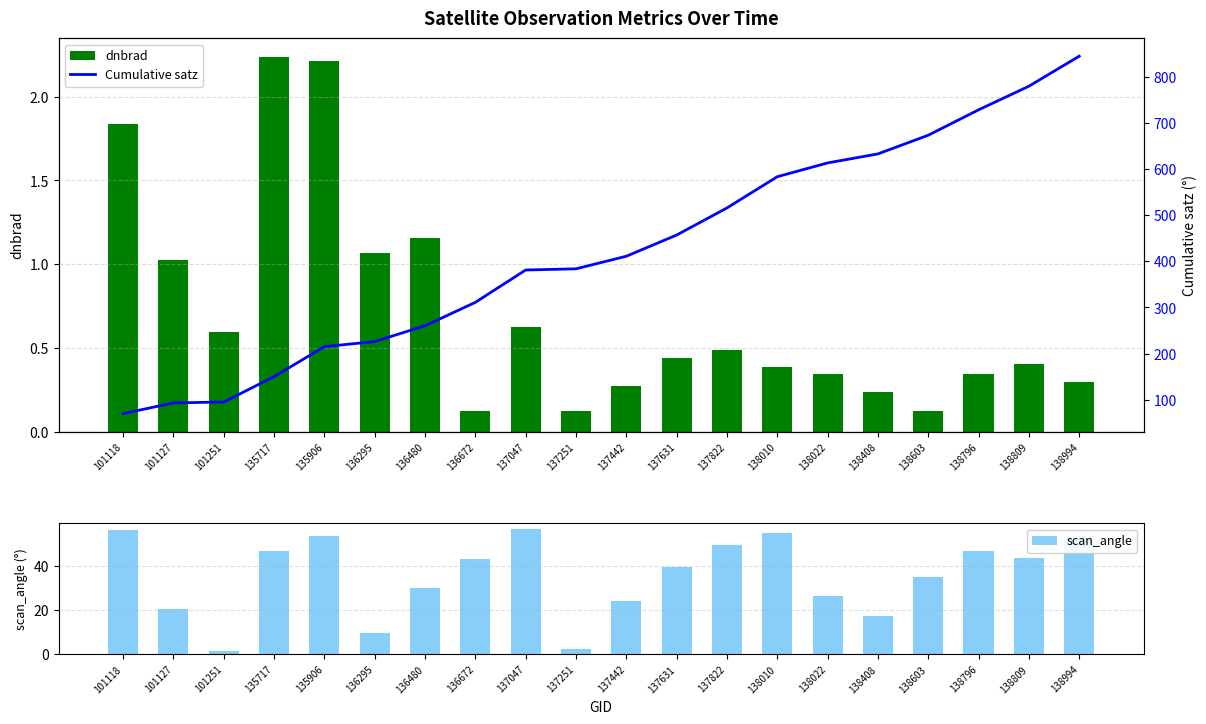

What is the difference between the maximum and minimum values in the dnbrad series?

2.1